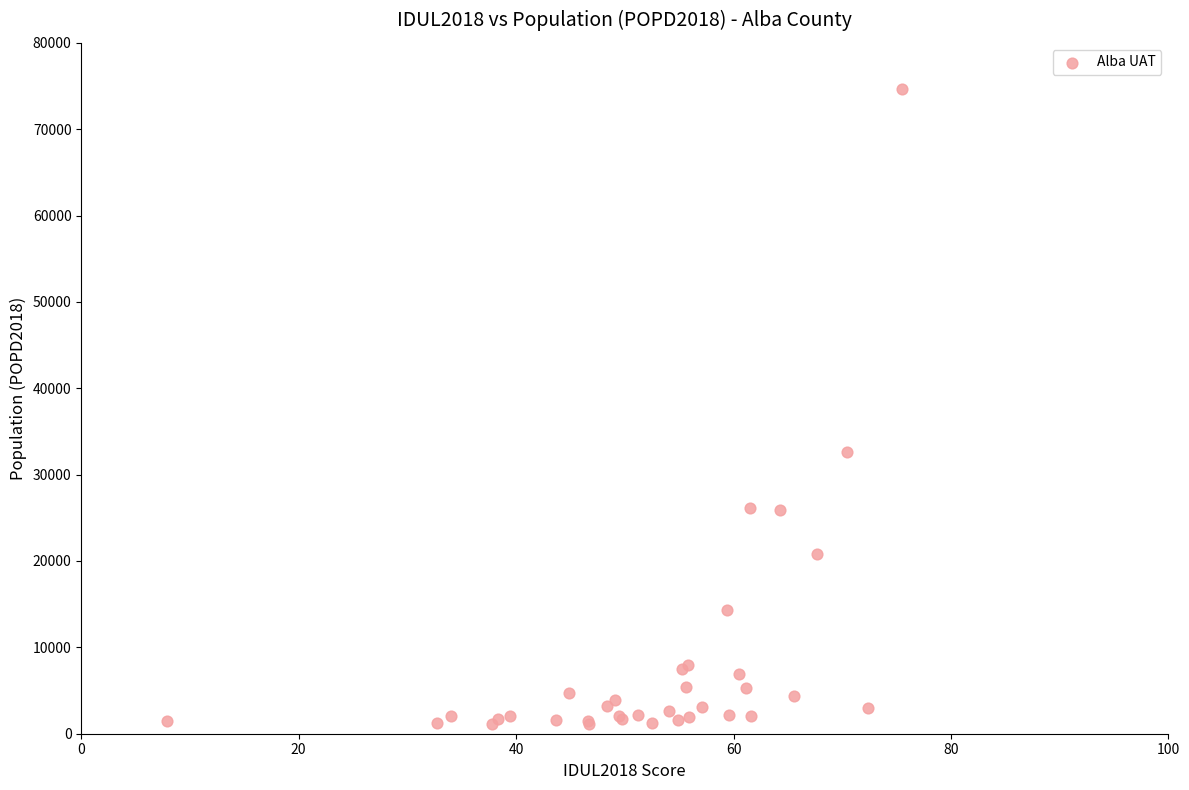

What Y value in the scatter plot is closest to 37898?

32595